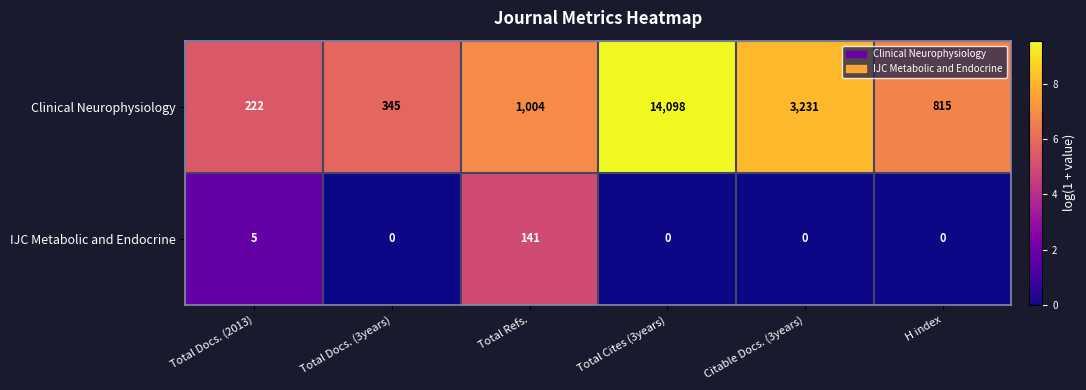

The Clinical Neurophysiology series shows 14098 at Total Cites (3years). True or false?

True